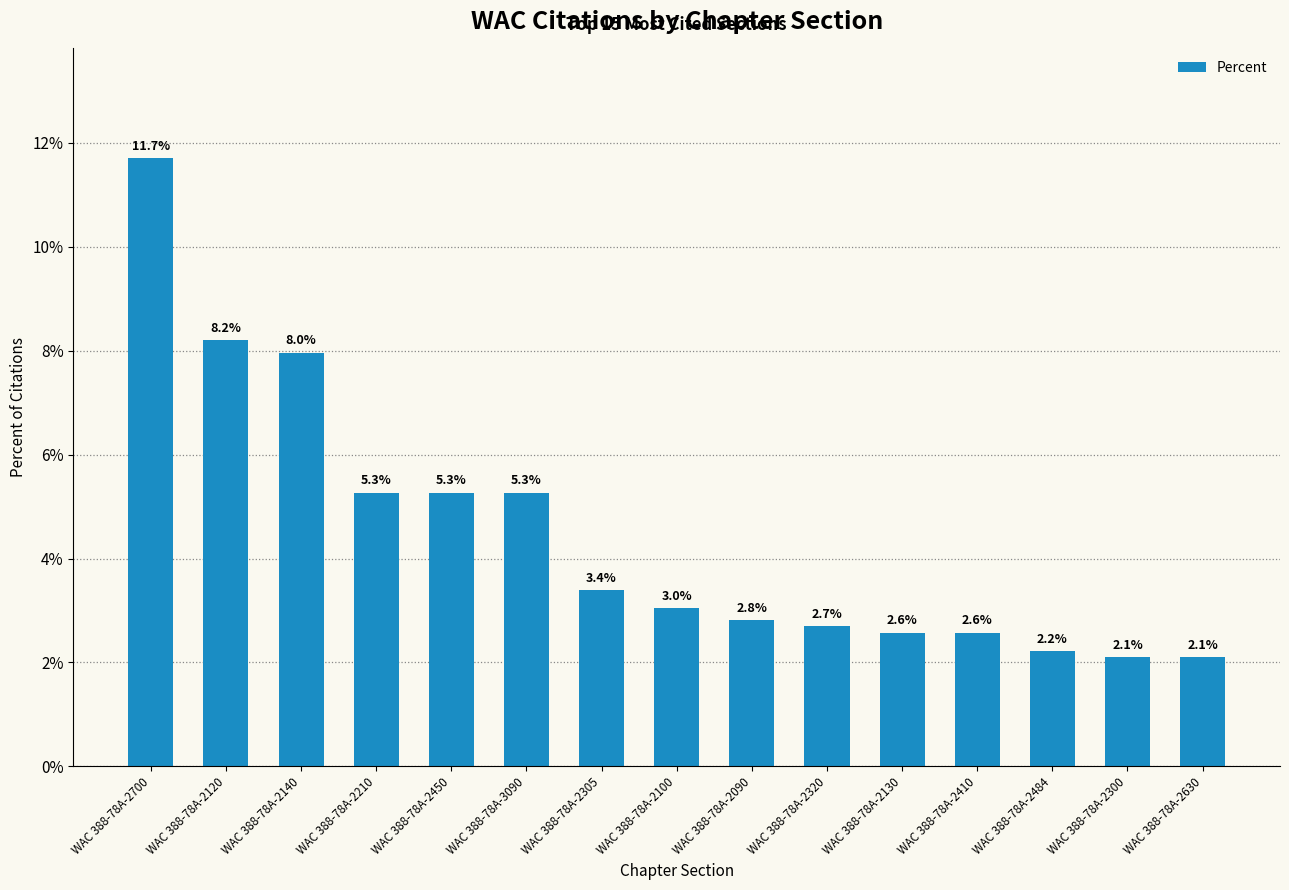

Does the chart contain any negative values?

No